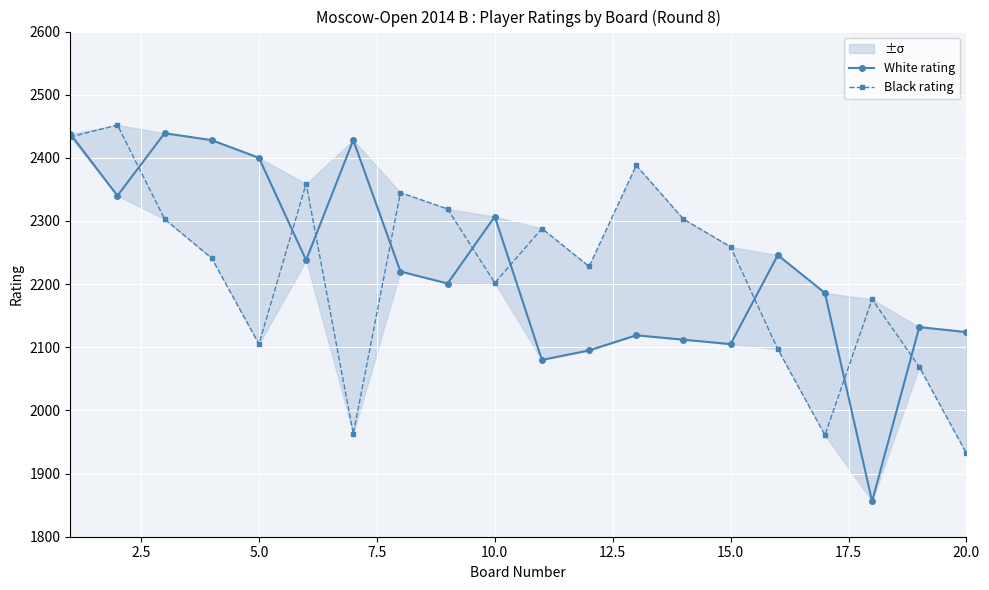

In White rating, how many points are higher than both neighbors (excluding endpoints)?

6